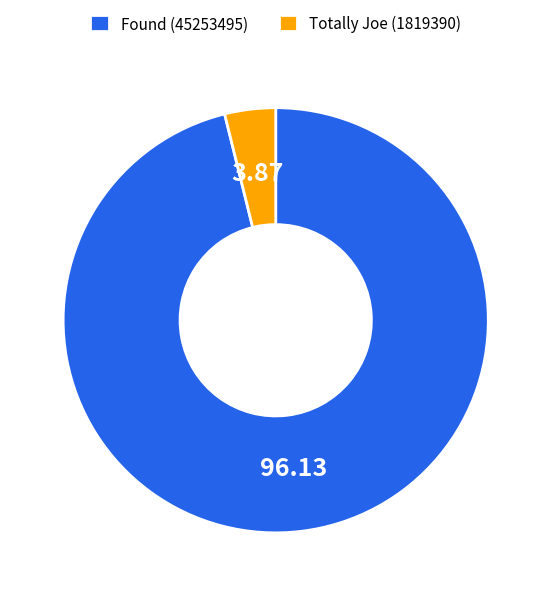

Does any single category account for the majority?

Yes